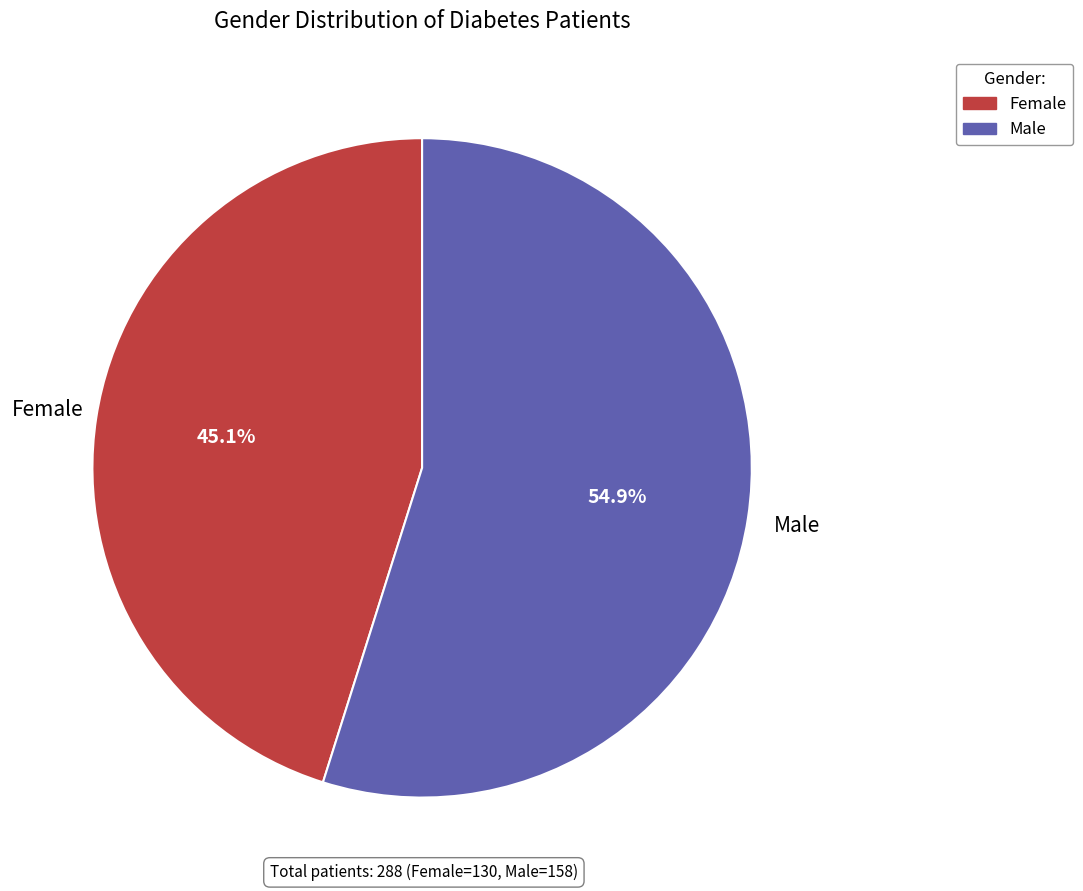

What percentage is the Female slice, to the nearest percent?

45%